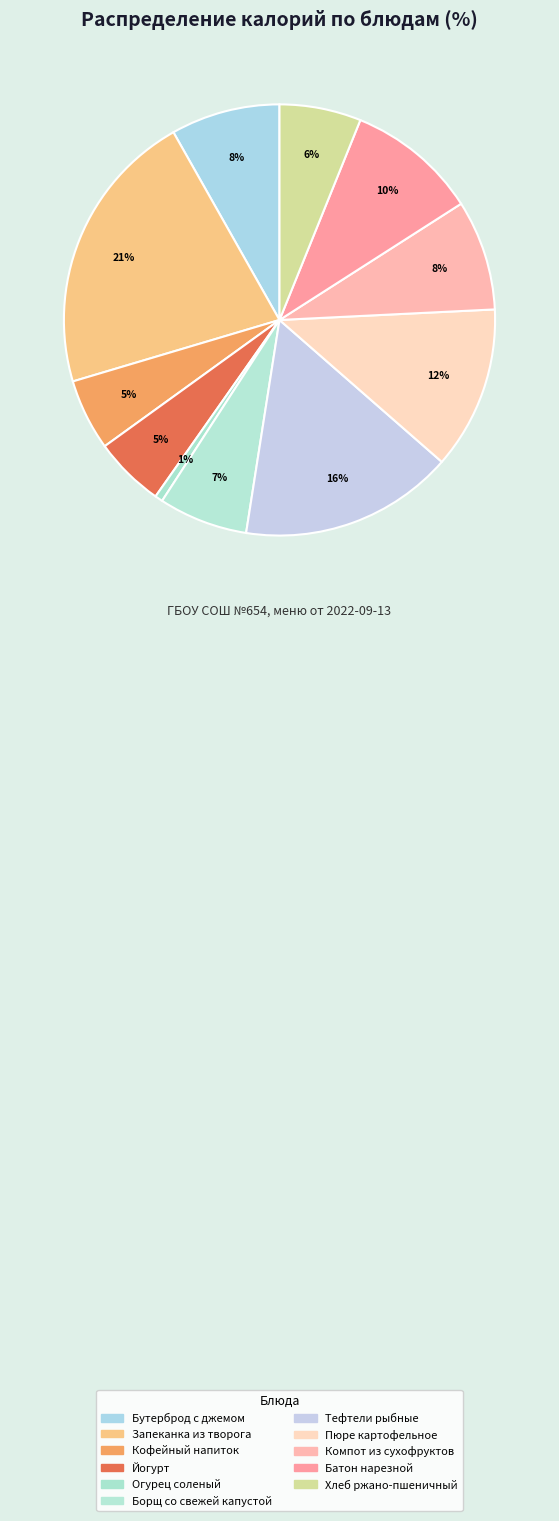

To the nearest percent, what is the difference between the Хлеб ржано-пшеничный and Йогурт slice percentages?

1%